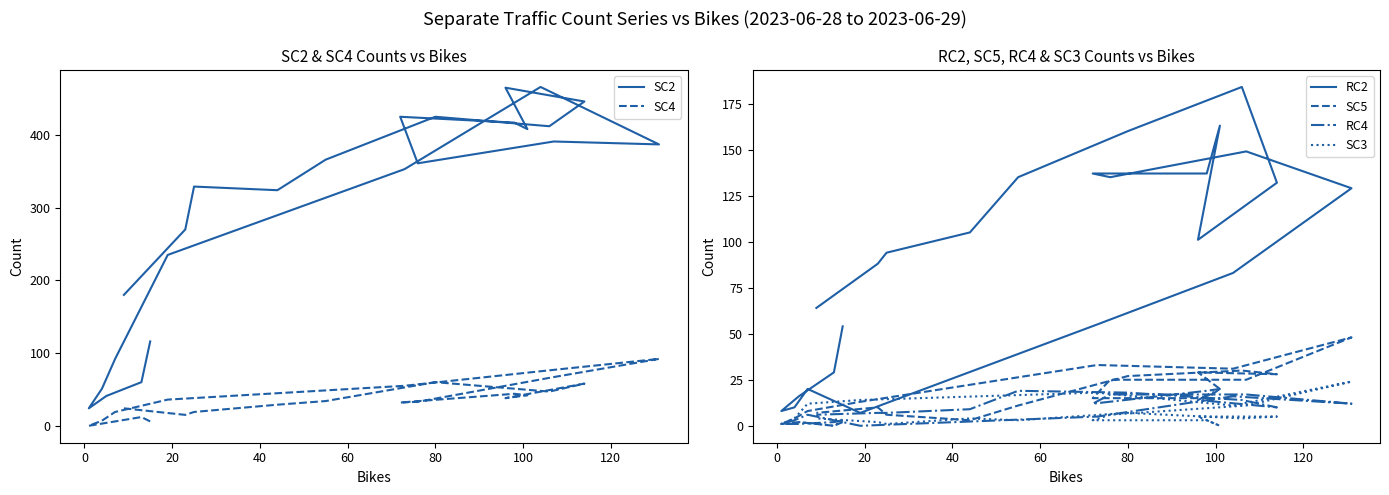

Rank the series by their maximum value, from highest to lowest.

SC2, RC2, SC4, SC5, SC3, RC4